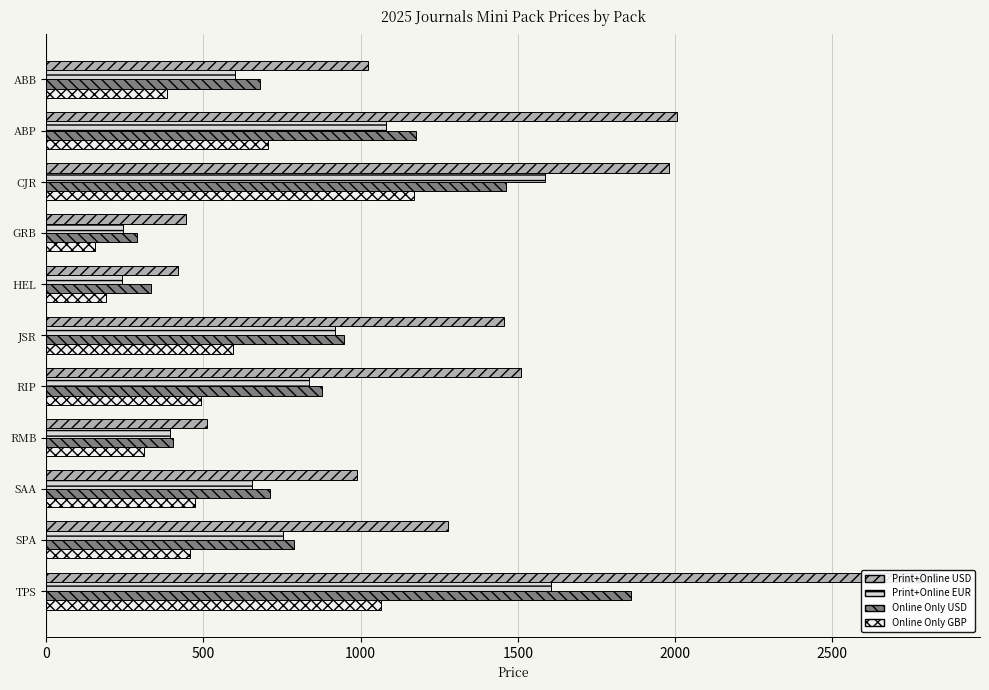

How many values in the Print+Online EUR series exceed 752?

5